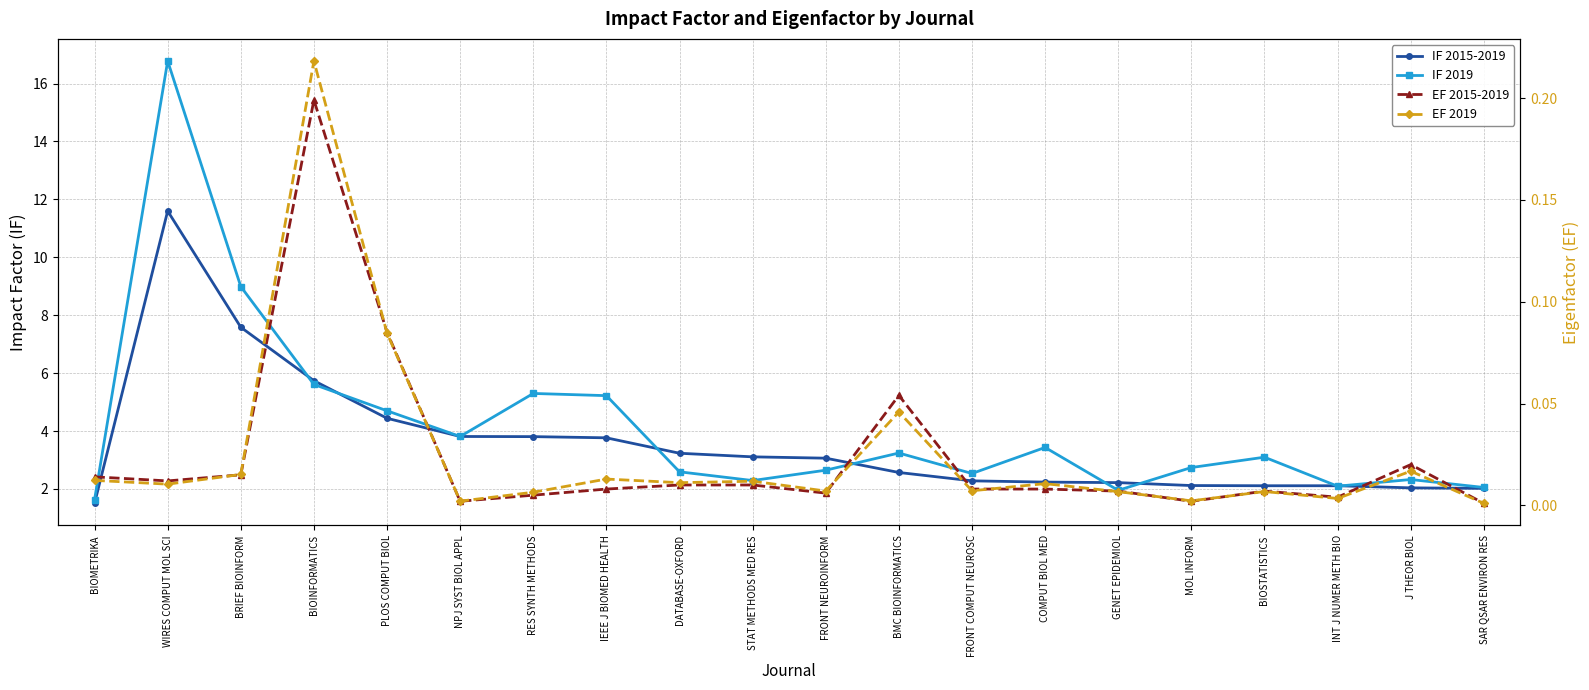

What is the sum of all IF 2015-2019 values?

71.4